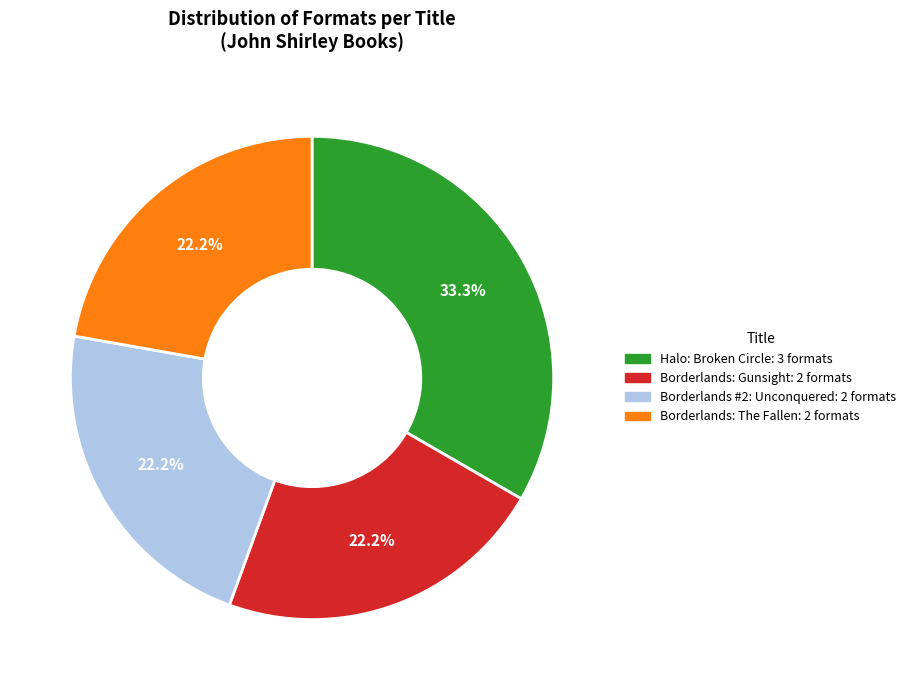

Which slice is the largest?

Halo: Broken Circle